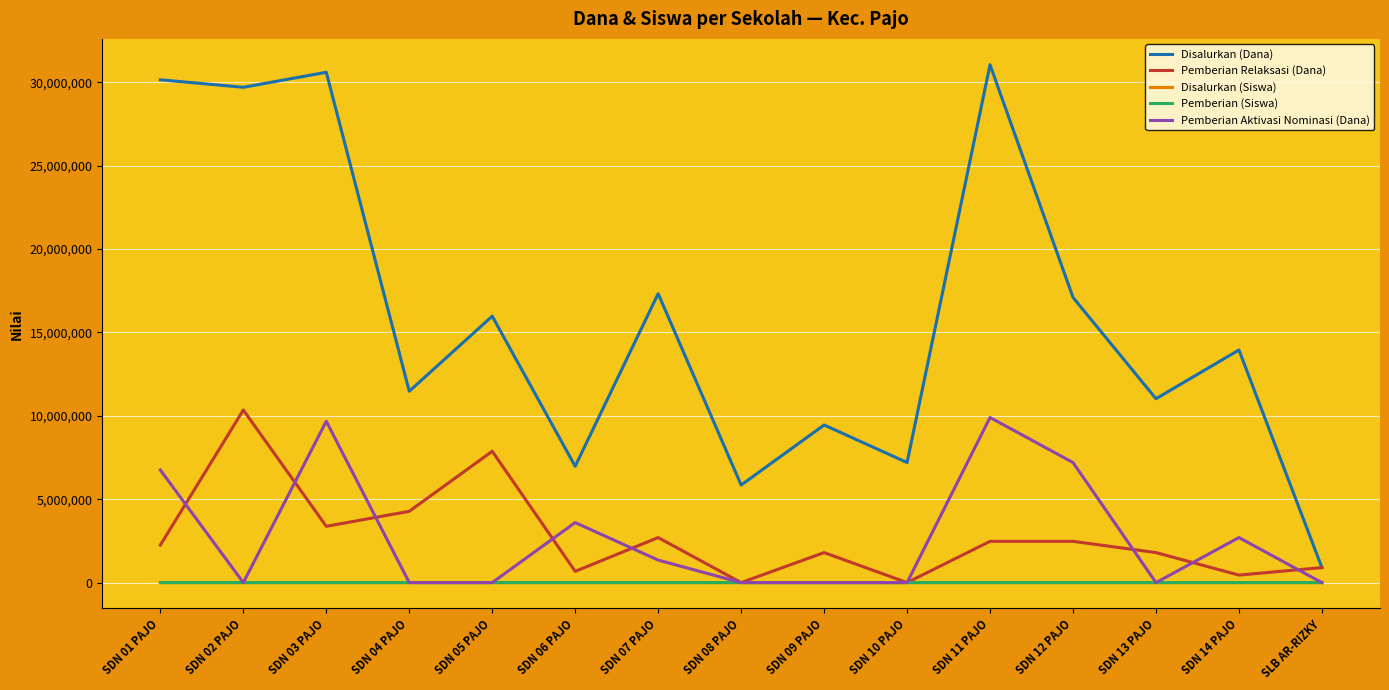

The value of Pemberian Relaksasi (Dana) at SDN 04 PAJO is 1791061. True or false?

False